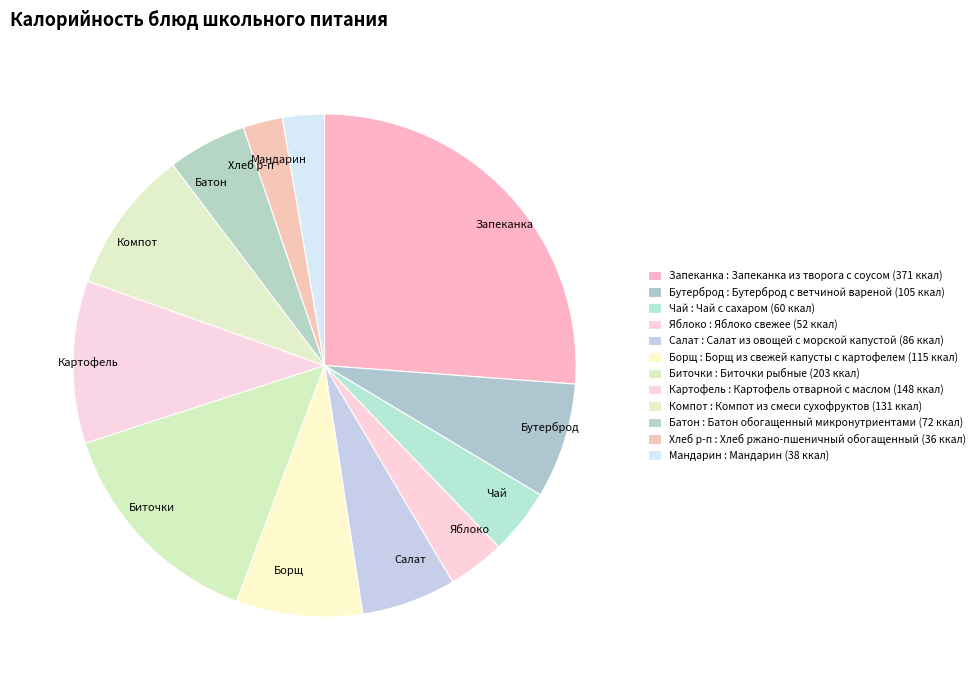

Which slice is the largest?

Запеканка